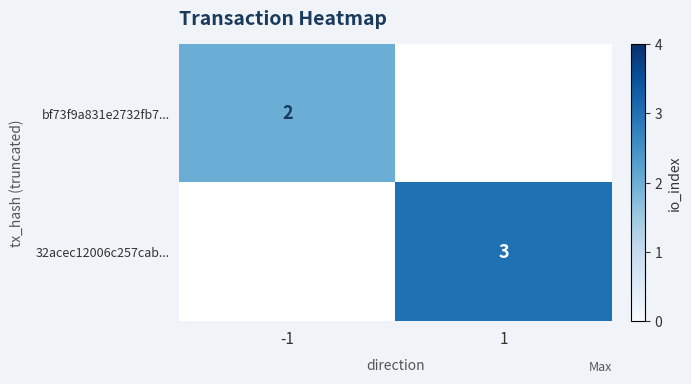

At how many categories does at least one series exceed 2?

1